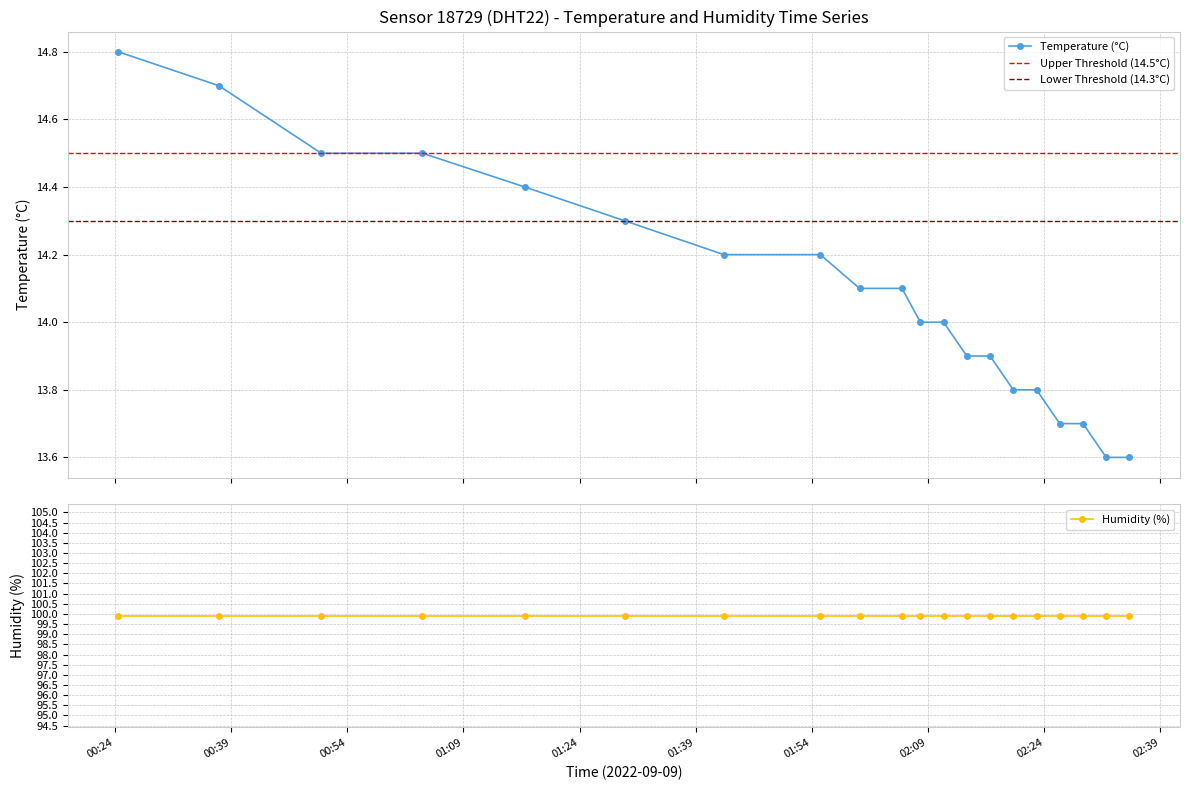

The value at 00:50 is 14.5. True or false?

True